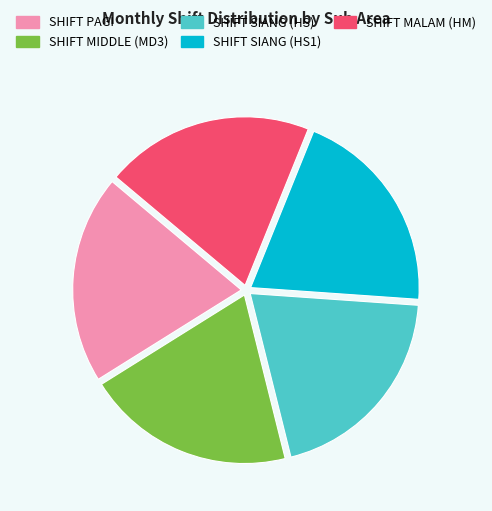

Do SHIFT MIDDLE (MD3) and SHIFT SIANG (HS1) together represent more than half of the pie?

No